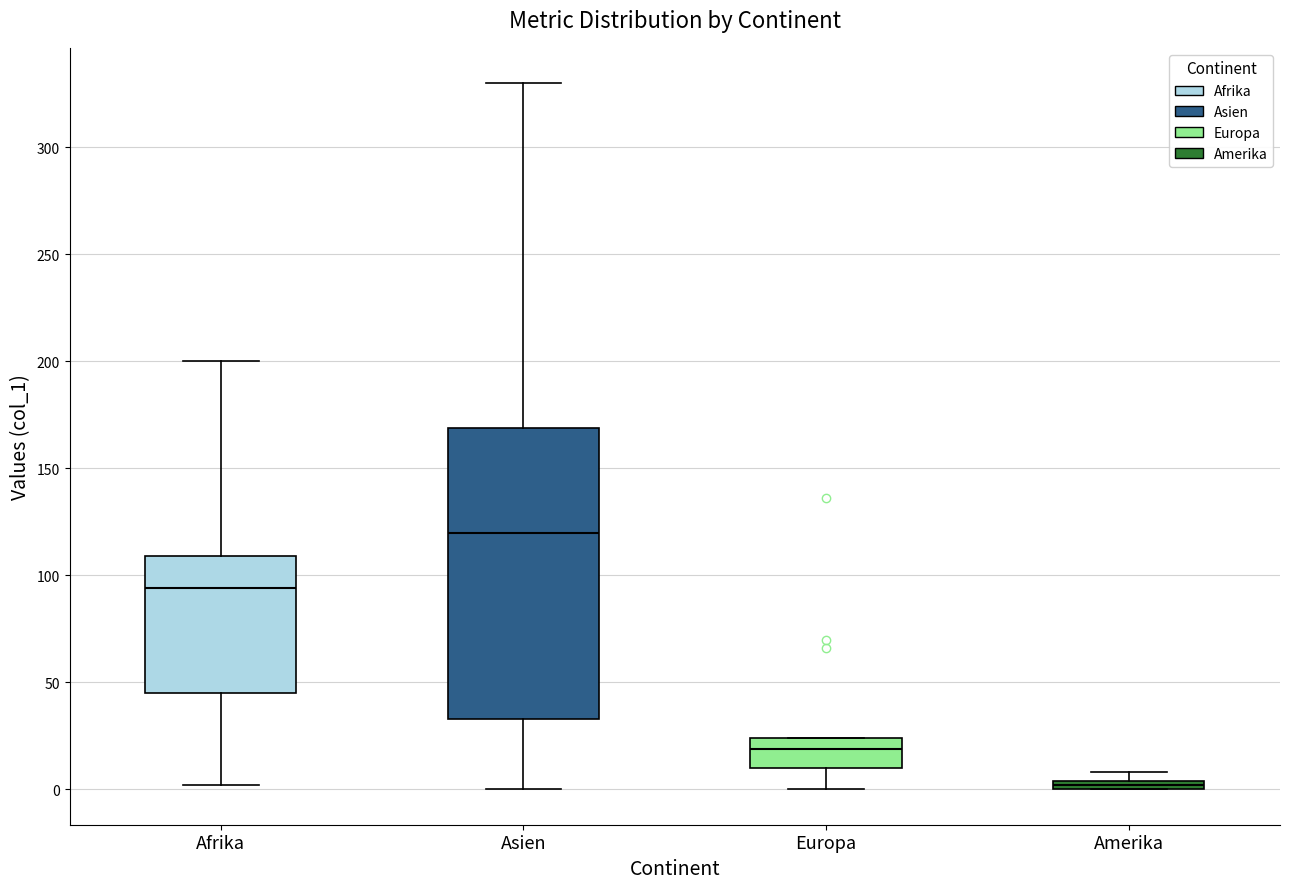

Where does the lower whisker of the box for Asien end on the y-axis? The values are not printed on the chart, so give them approximately, as read against the axis.

0